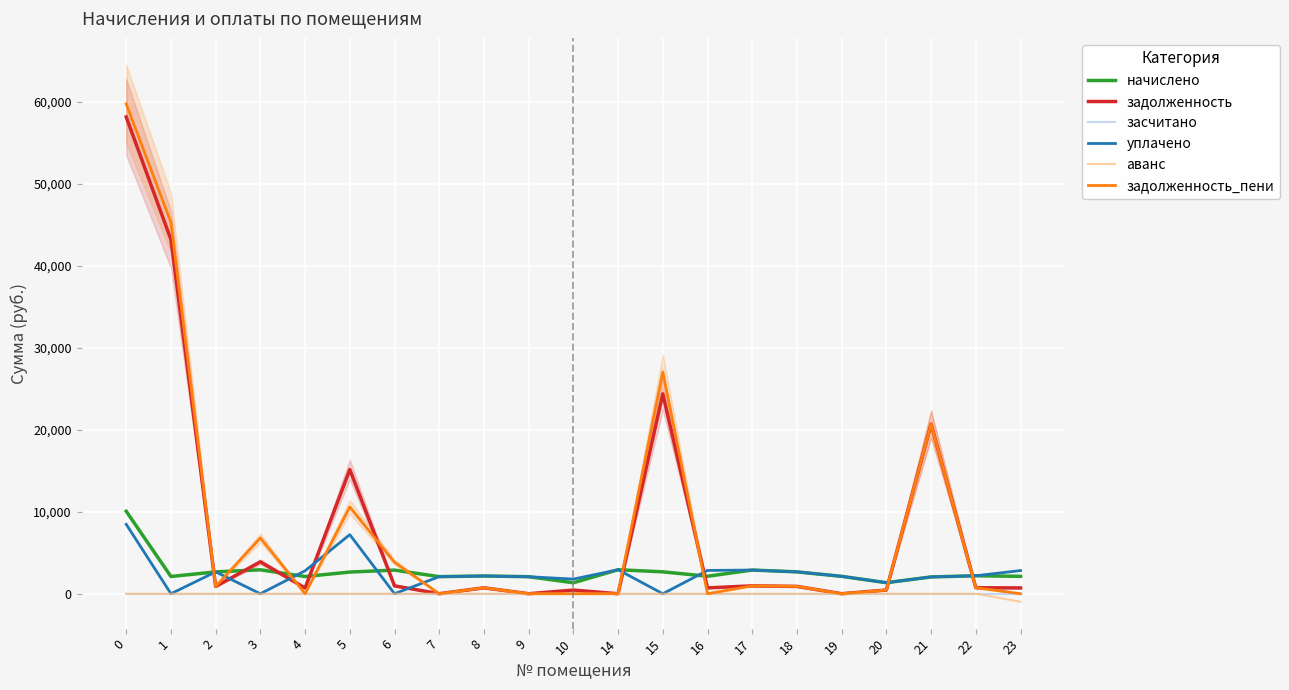

The засчитано series shows 0.0 at 19. True or false?

True